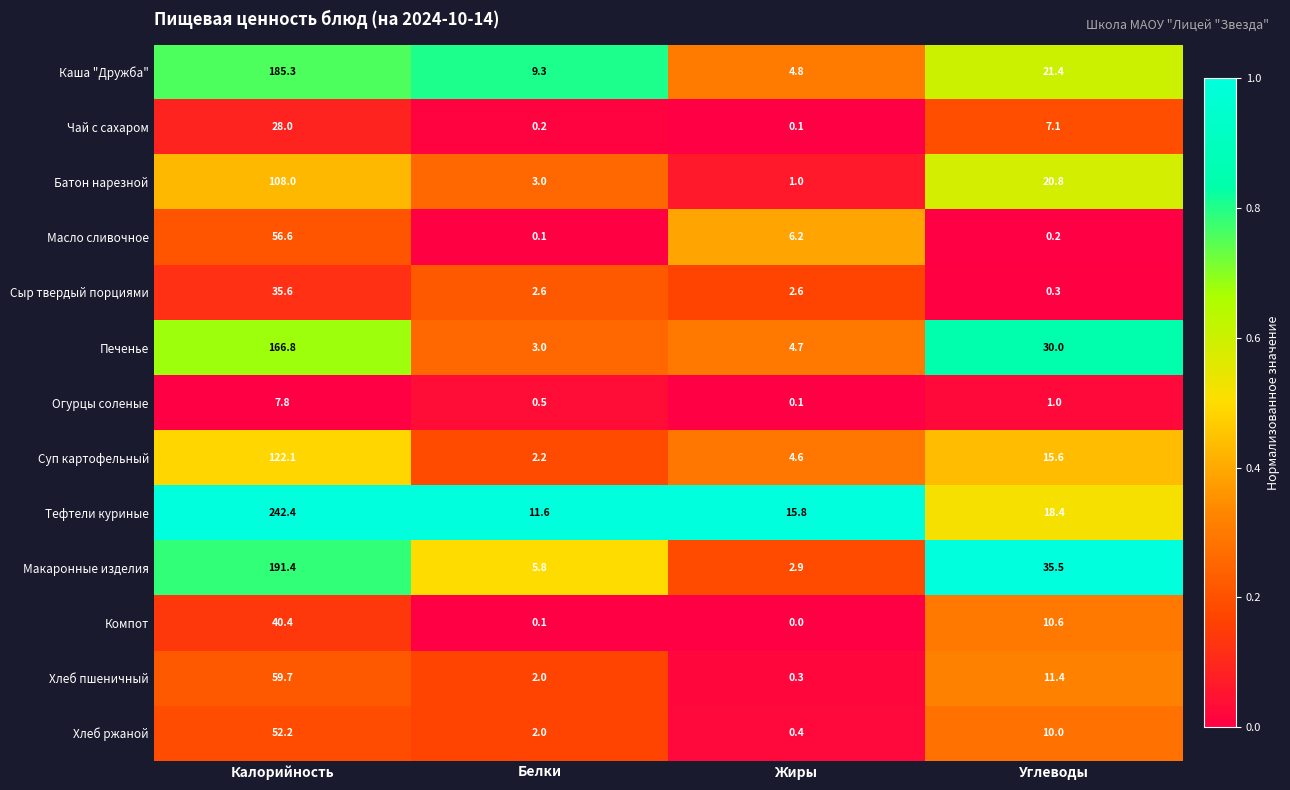

What is the difference between the highest and lowest values at Белки?

11.5